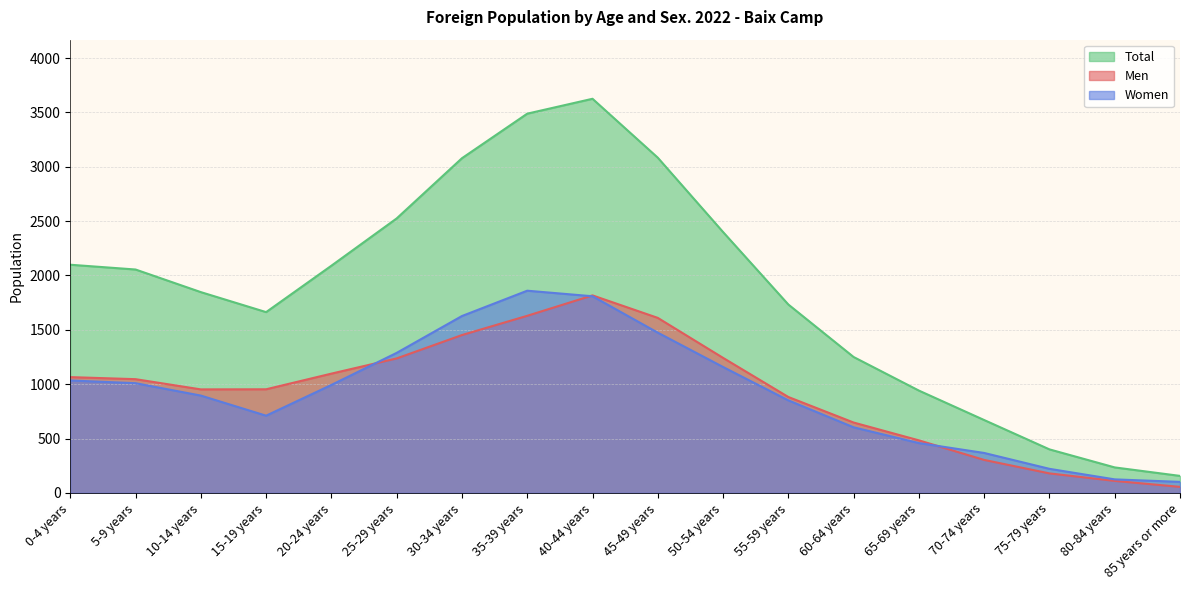

What position from the right is 50-54 years?

8